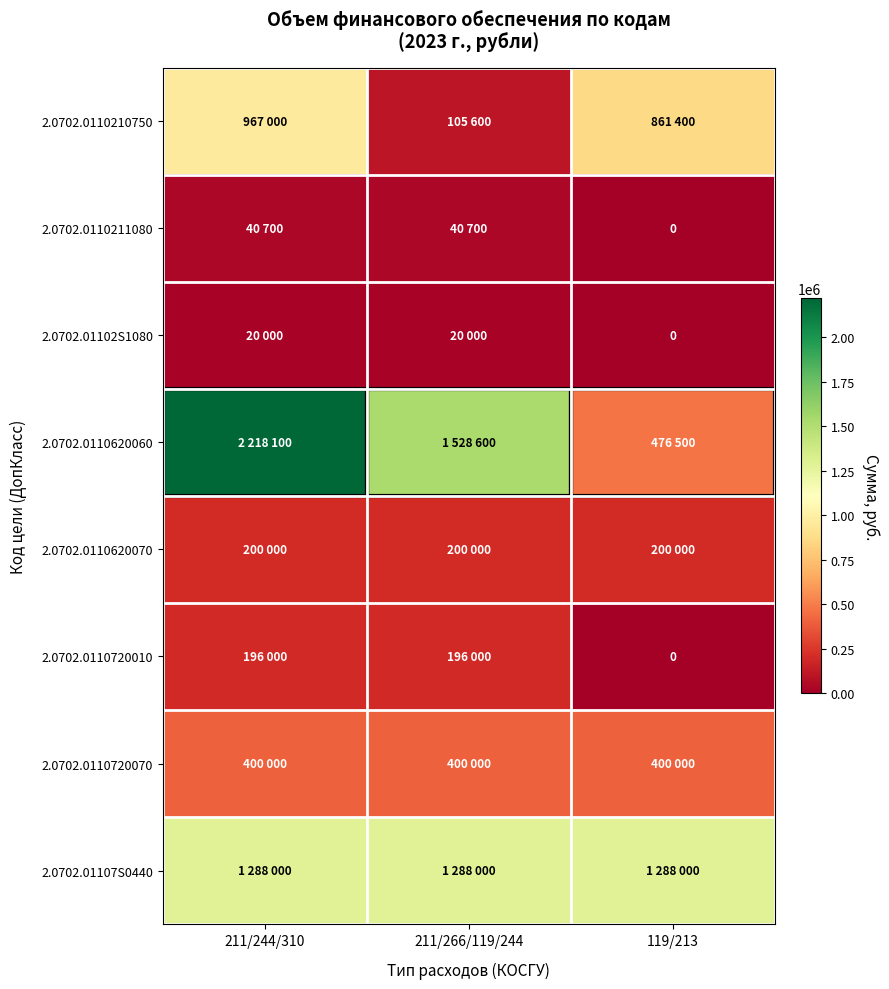

What is the difference between the maximum and minimum values in the 2.0702.0110720010 series?

196000